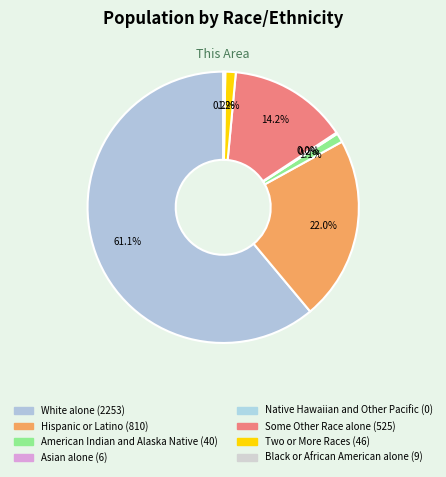

Is there any slice that represents more than half of the pie?

Yes